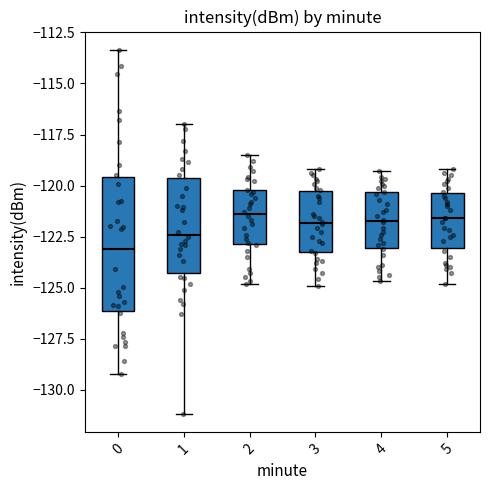

Where is the lower edge of the box at x = 5 on the y-axis? The values are not printed on the chart, so give them approximately, as read against the axis.

-123.0